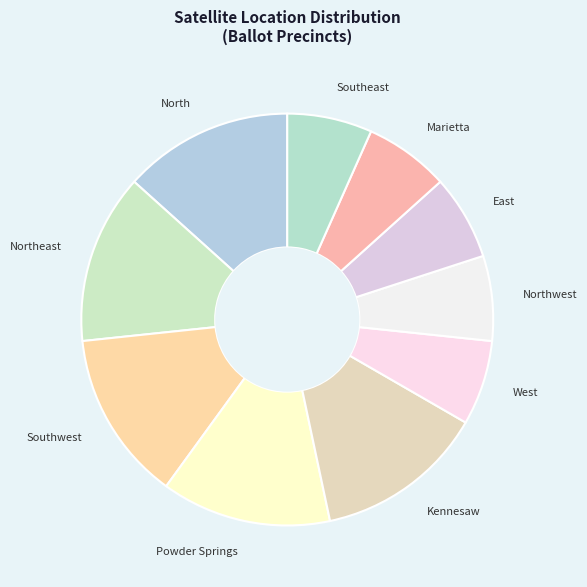

What is the ratio of the value at Northeast to the value at Kennesaw?

1.0